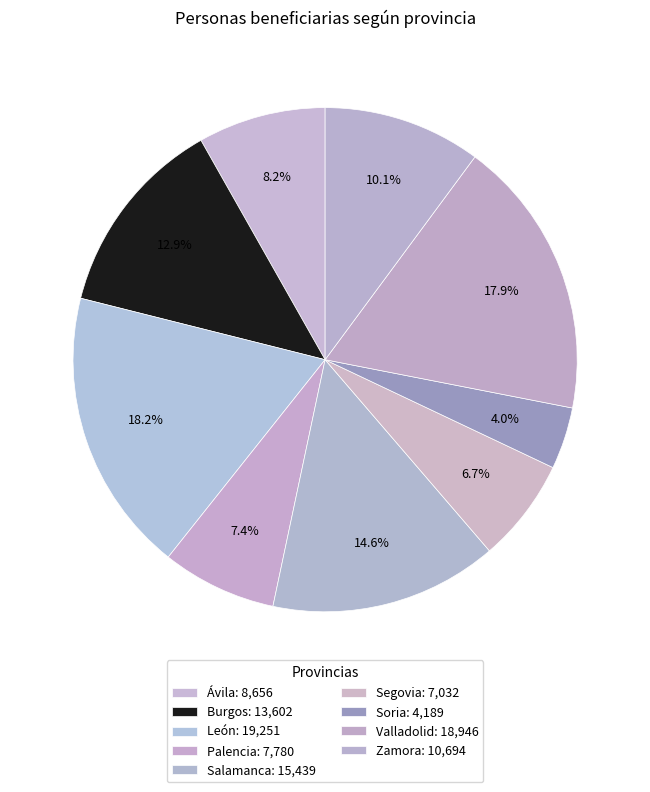

How many segments does this pie chart have?

9